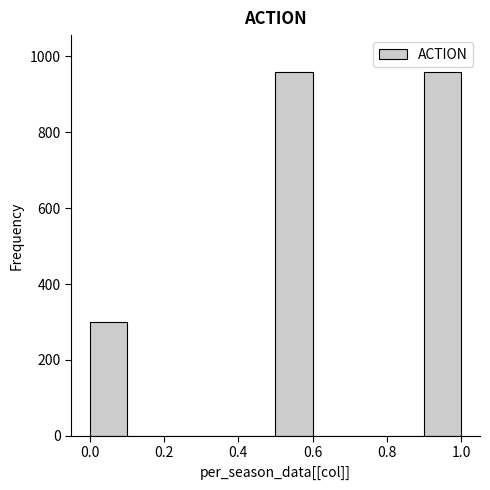

How tall is the bar that spans 0.0 to 0.1 on the x-axis? The values are not printed on the chart, so give them approximately, as read against the axis.

300